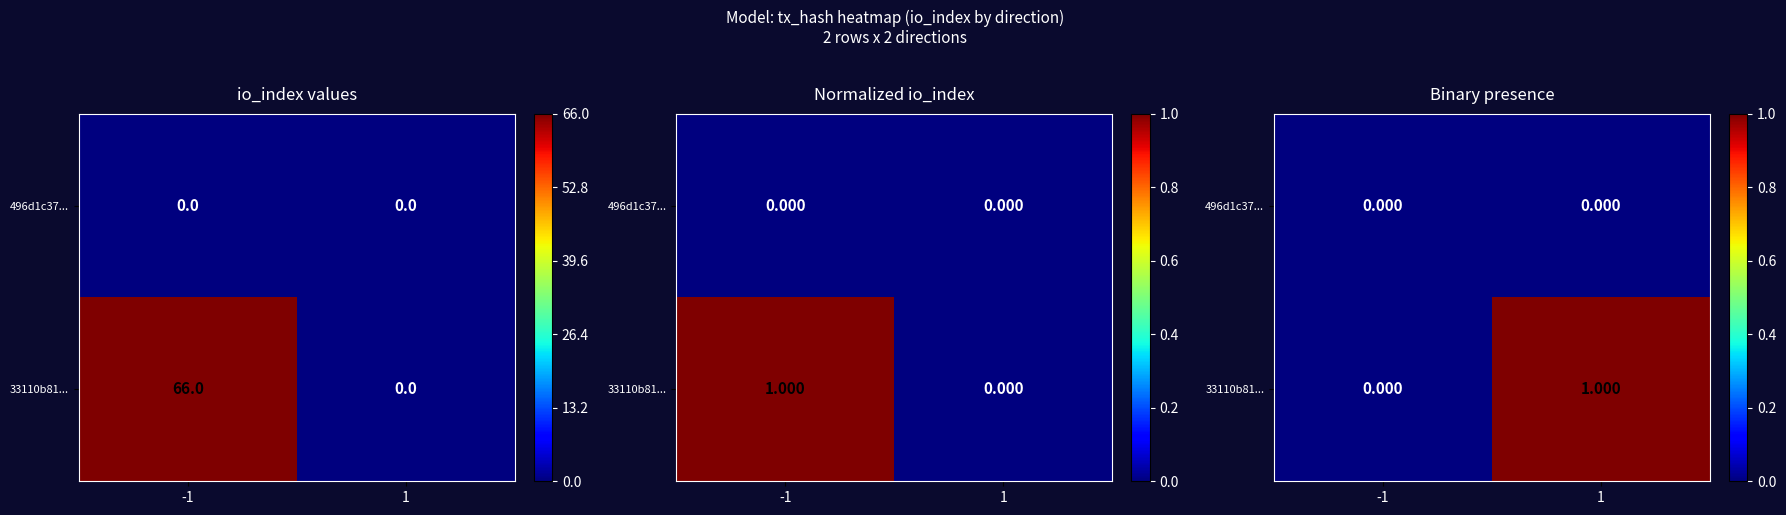

True or false: 33110b81... has a value of 1 at 1.

True